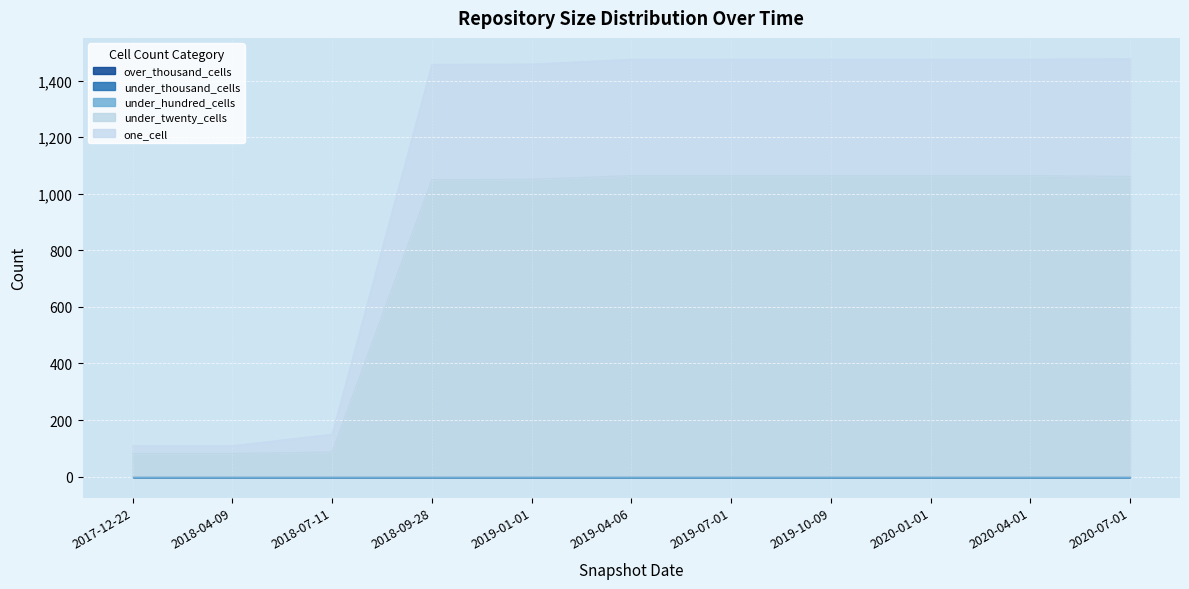

Reading left to right, extract all data points from this chart.

one_cell: 27	27	63	407	407	411	411	411	411	411	416
under_twenty_cells: 82	82	87	1050	1051	1064	1064	1064	1064	1064	1061
under_hundred_cells: 0	0	0	0	0	0	0	0	0	0	0
under_thousand_cells: 0	0	0	0	0	0	0	0	0	0	0
over_thousand_cells: 0	0	0	0	0	0	0	0	0	0	0